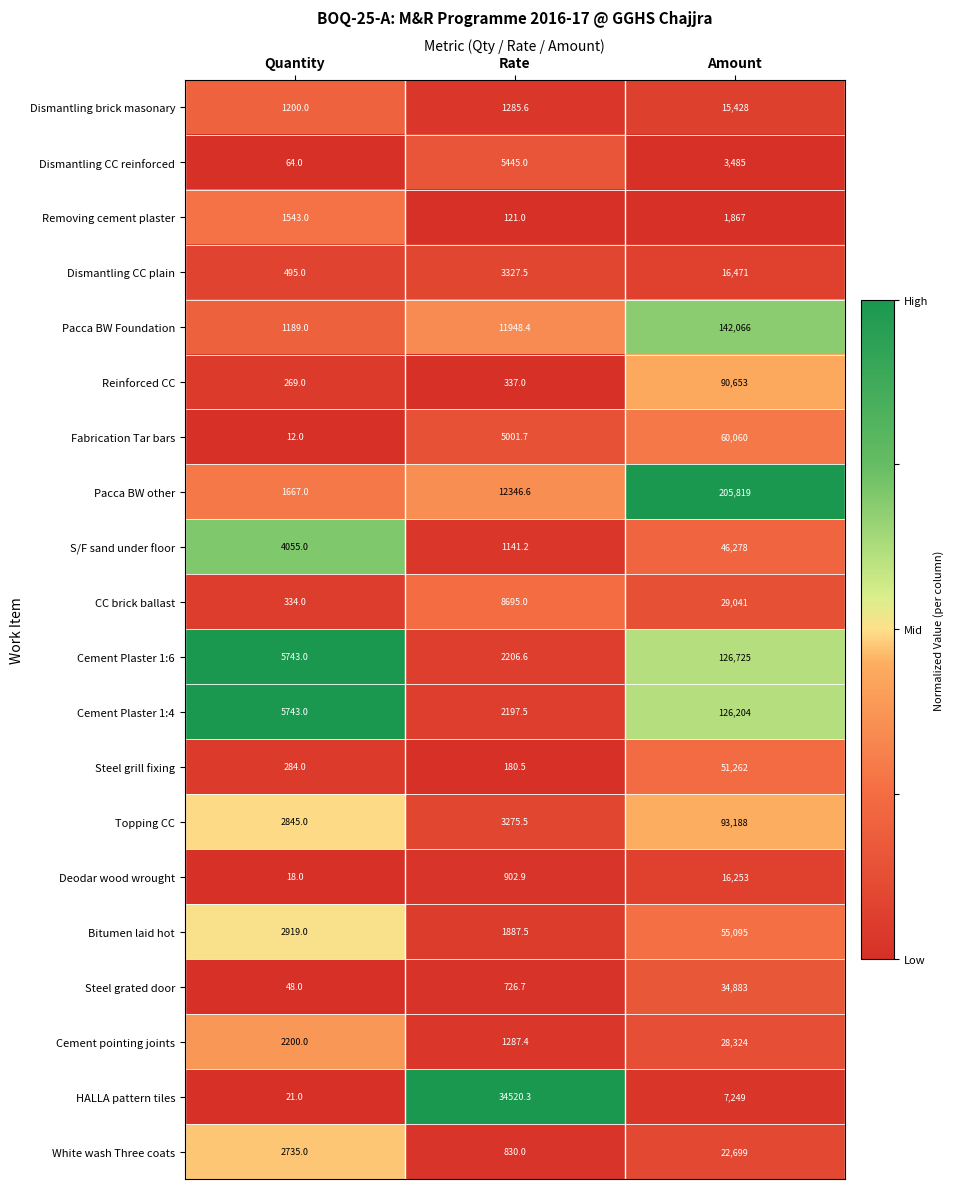

At Rate, list the series in order from smallest to largest.

Removing cement plaster, Steel grill fixing, Reinforced CC, Steel grated door, White wash Three coats, Deodar wood wrought, S/F sand under floor, Dismantling brick masonary, Cement pointing joints, Bitumen laid hot, Cement Plaster 1:4, Cement Plaster 1:6, Topping CC, Dismantling CC plain, Fabrication Tar bars, Dismantling CC reinforced, CC brick ballast, Pacca BW Foundation, Pacca BW other, HALLA pattern tiles